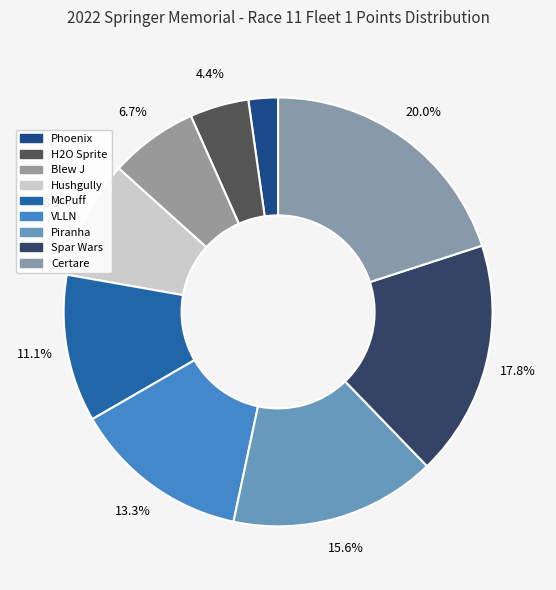

What percentage is NOT represented by Spar Wars?

82.2%